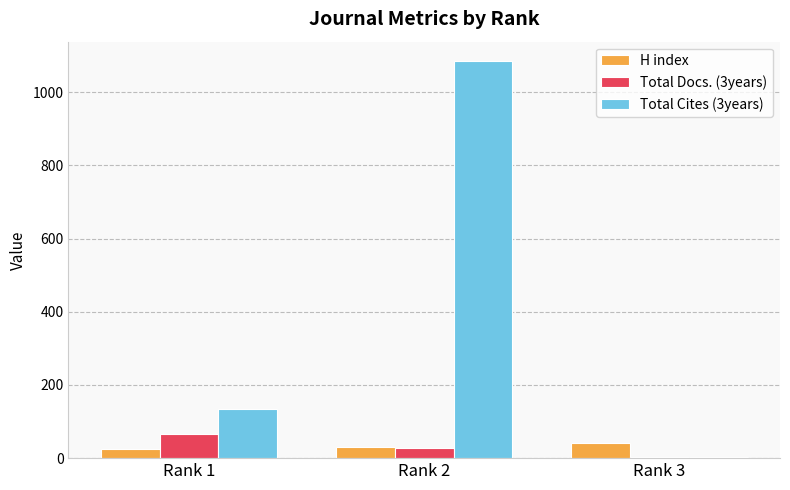

What are all the series names shown in the legend?

H index, Total Docs. (3years), Total Cites (3years)